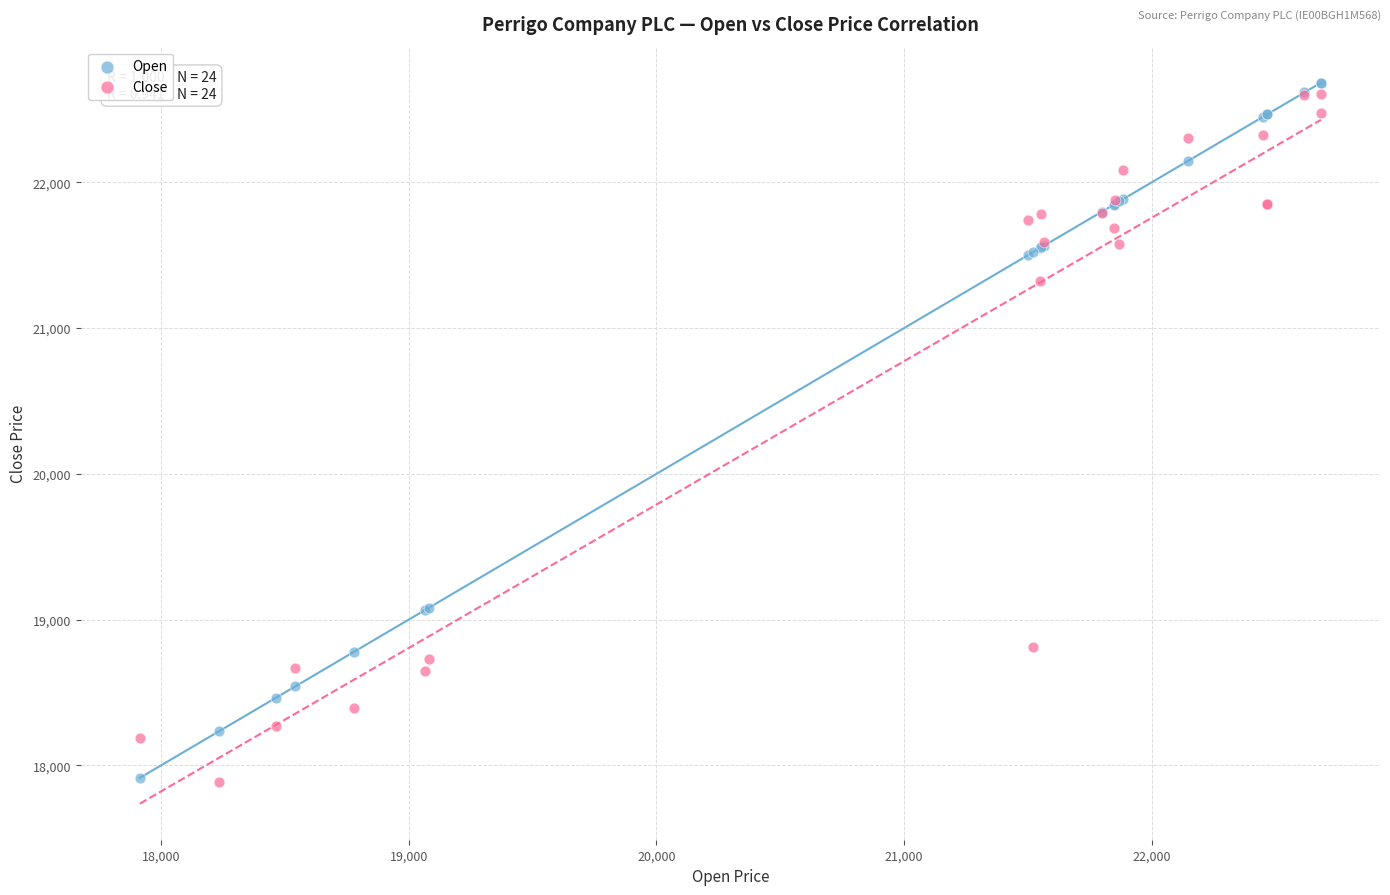

What are all the series names shown in the legend?

Open, Close